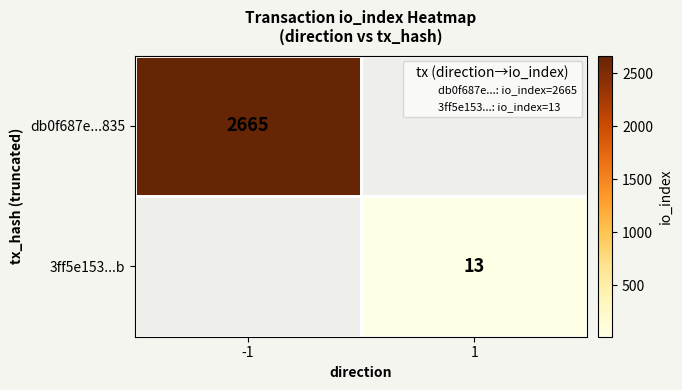

What is the difference between the maximum and minimum values in the db0f687e...835 series?

2665